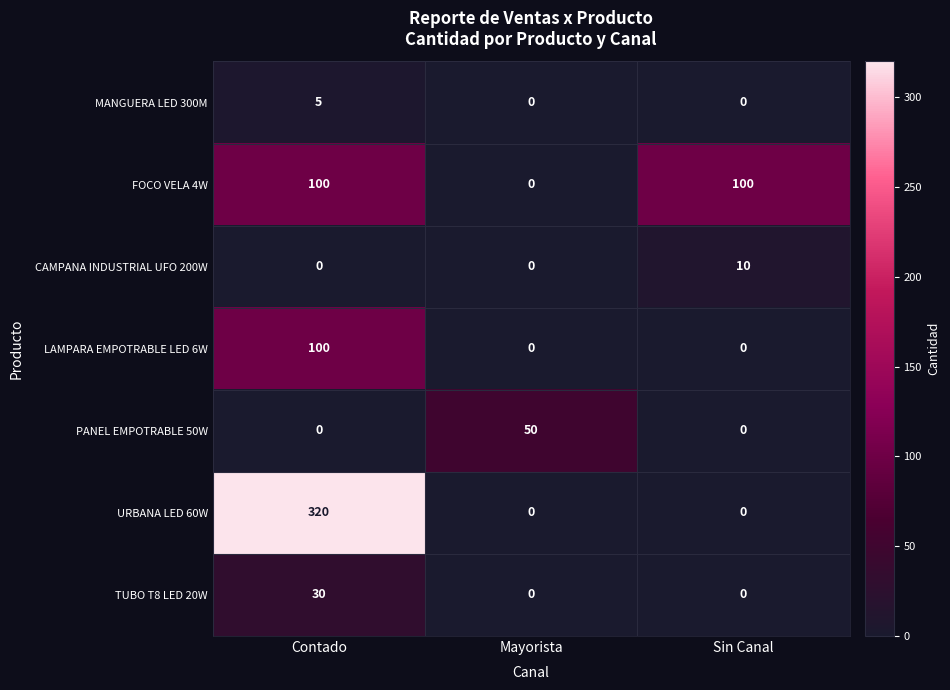

Which series has the largest total across all categories?

URBANA LED 60W